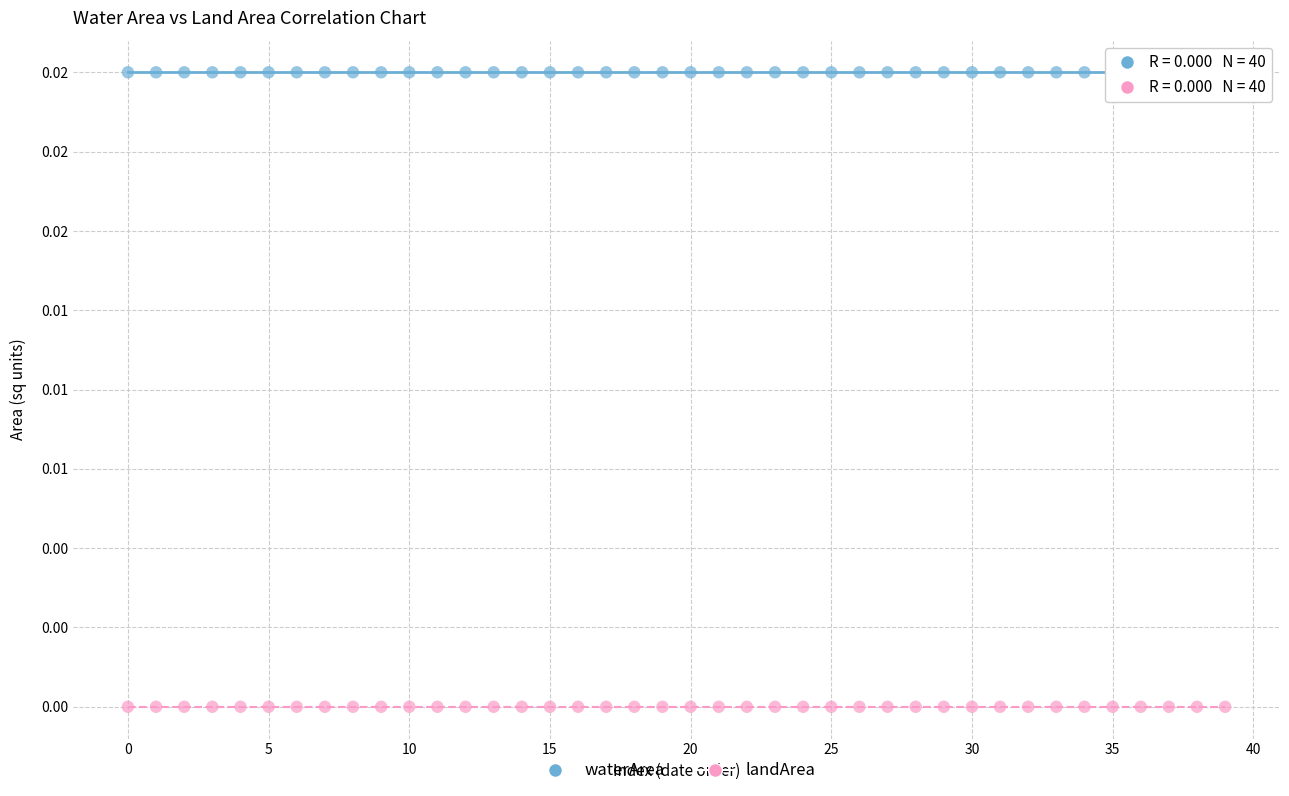

What are all the series names shown in the legend?

waterArea, landArea